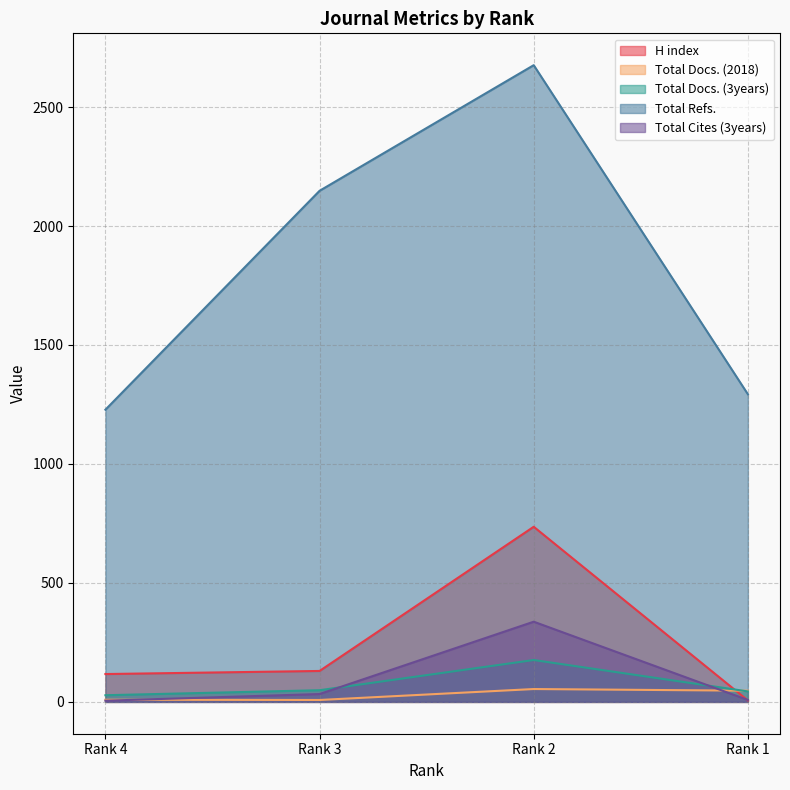

What is the value of the Total Docs. (3years) point at the 4th from the left?

44